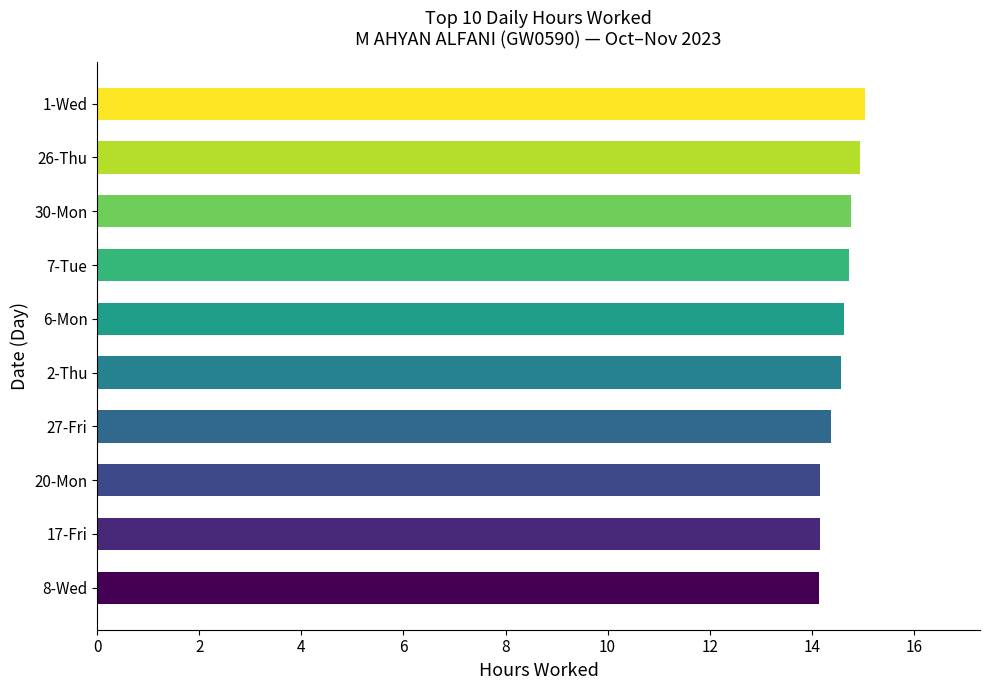

What is the maximum value shown in the chart?

15.0